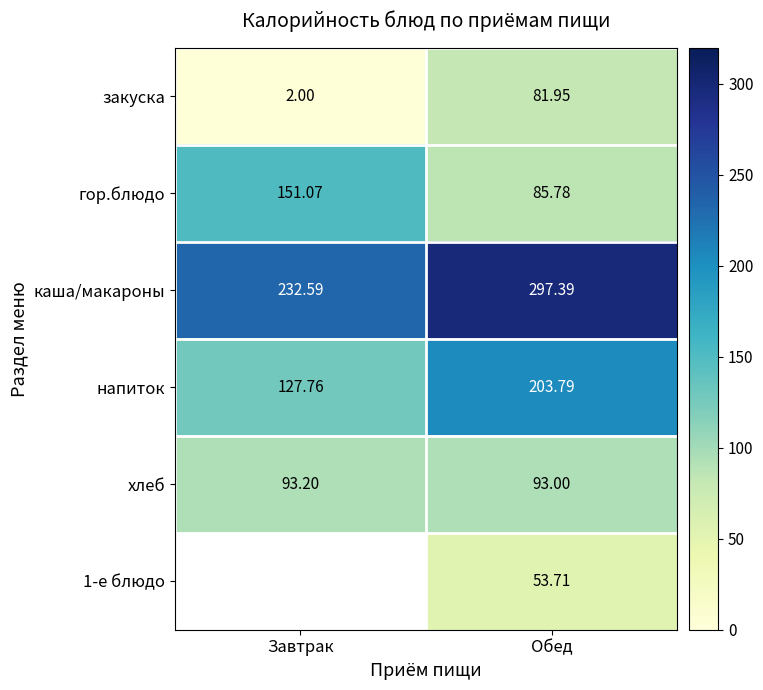

List the labels in order of хлеб value, smallest first.

Обед, Завтрак